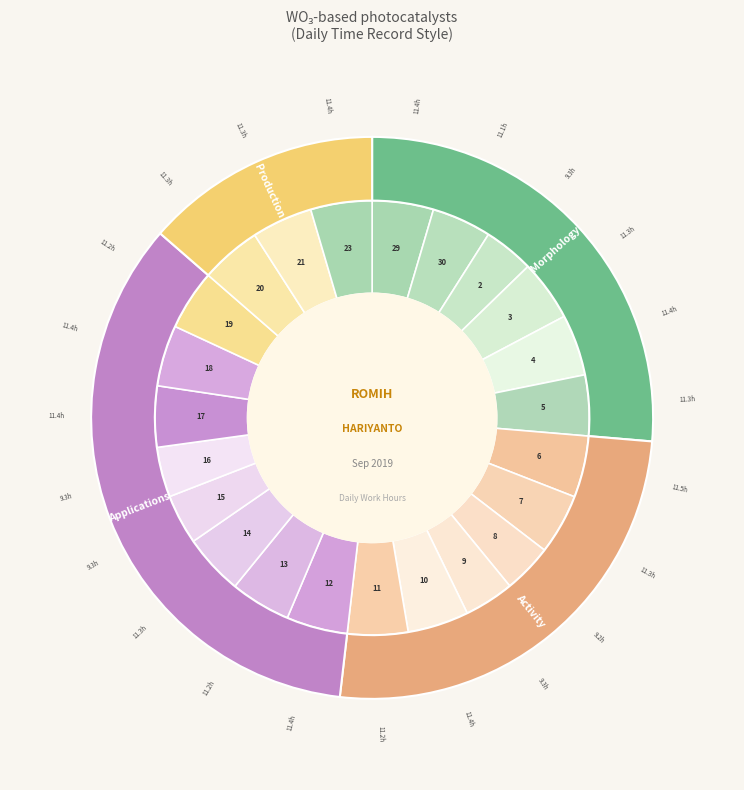

Between 4-Wed and 12-Thu, which is larger?

4-Wed